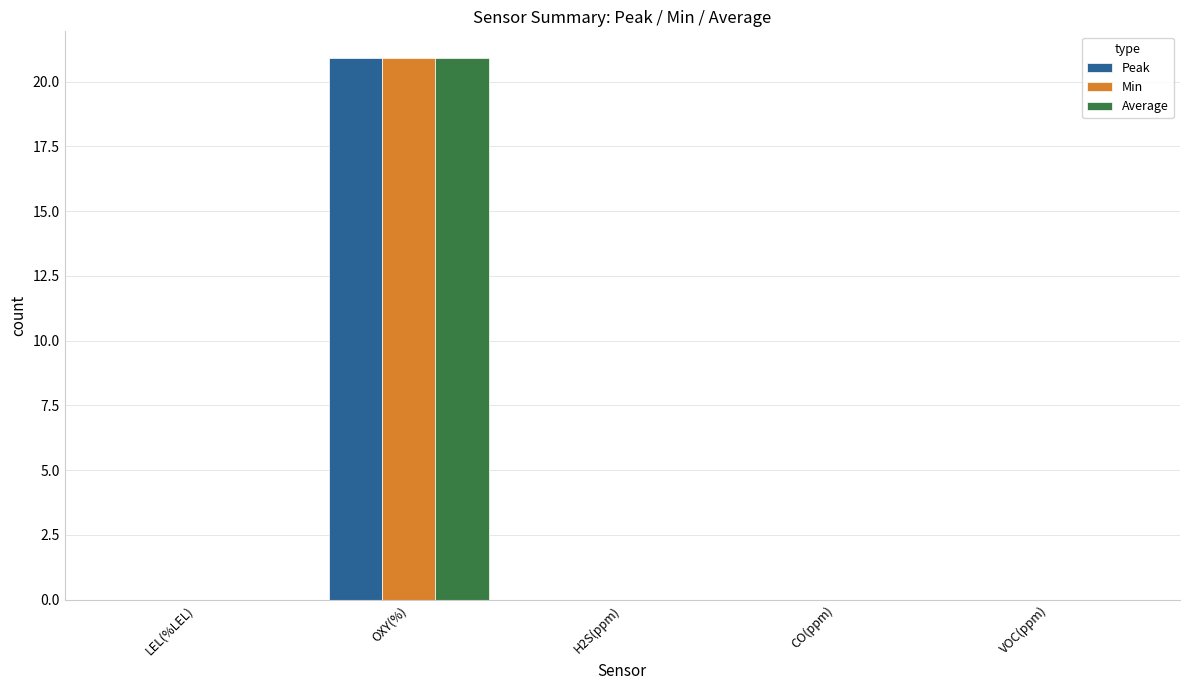

How many data points does each series have?

5